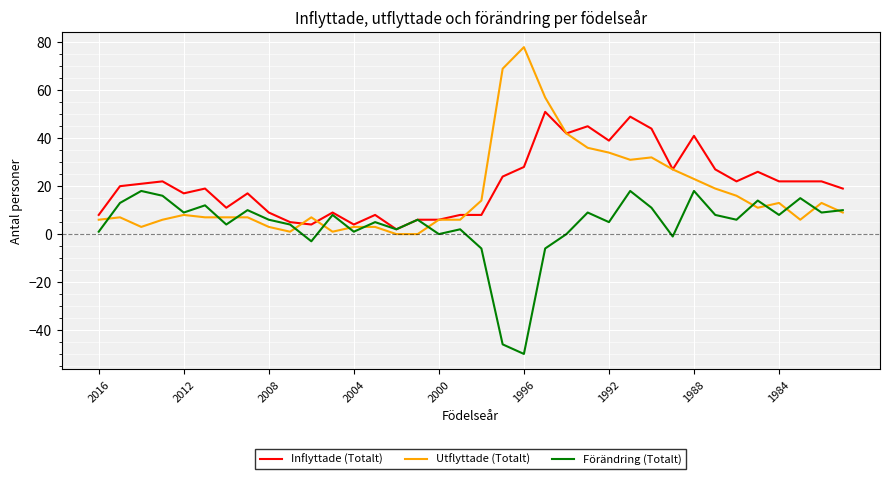

List the series in order of their overall mean, highest first.

Inflyttade (Totalt), Utflyttade (Totalt), Förändring (Totalt)